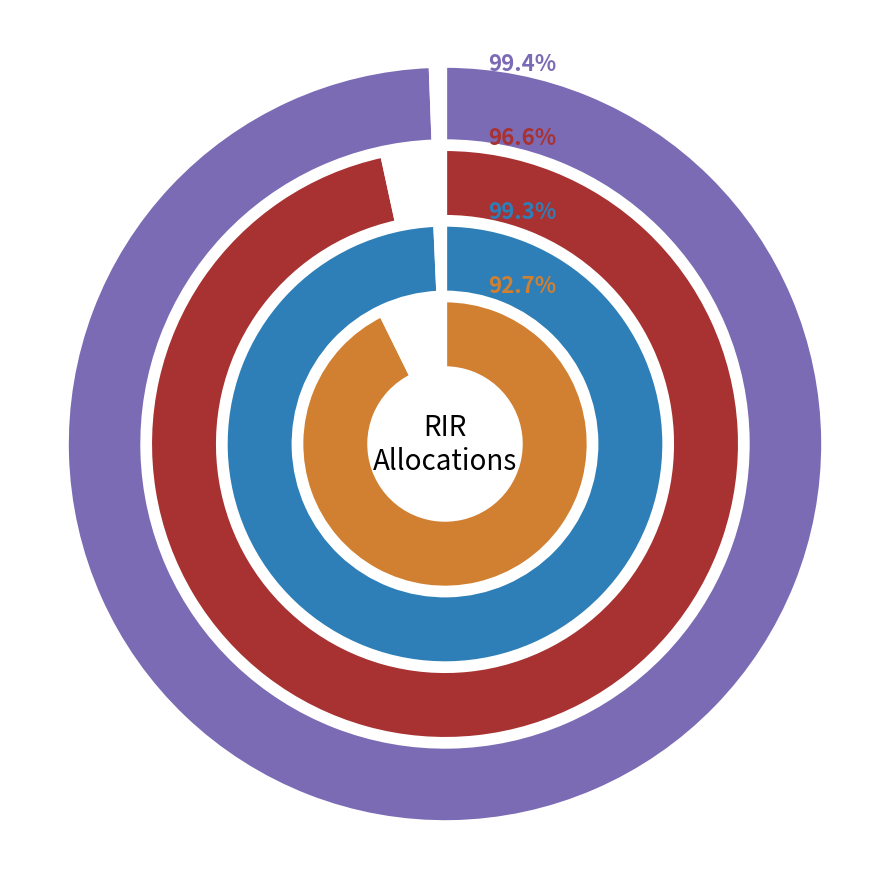

How many segments does this pie chart have?

3